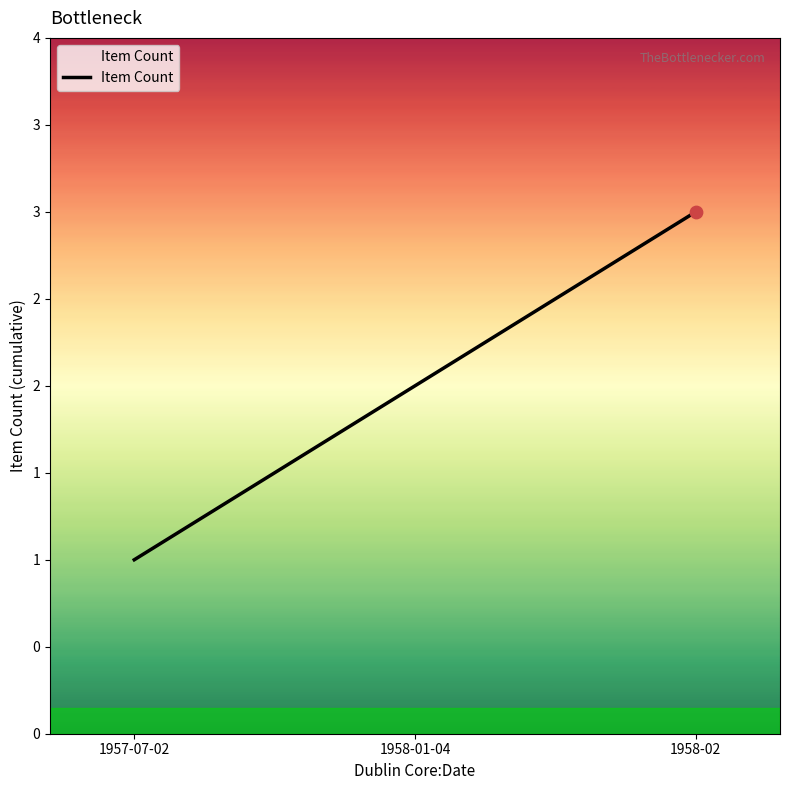

Which has a higher value, 1957-07-02 or 1958-02?

1958-02